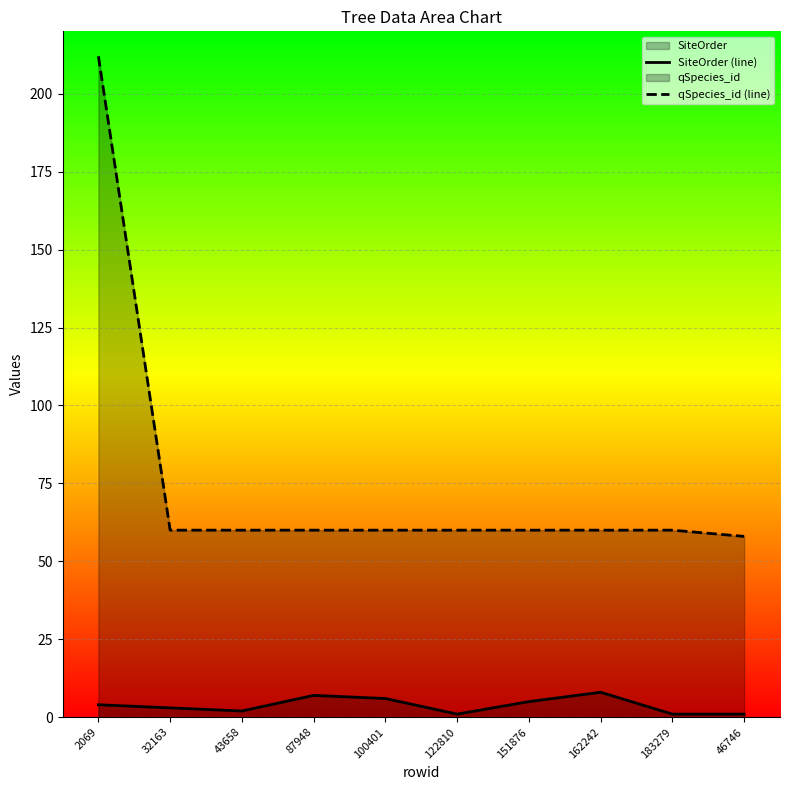

At which label does qSpecies_id (line) reach its peak?

2069